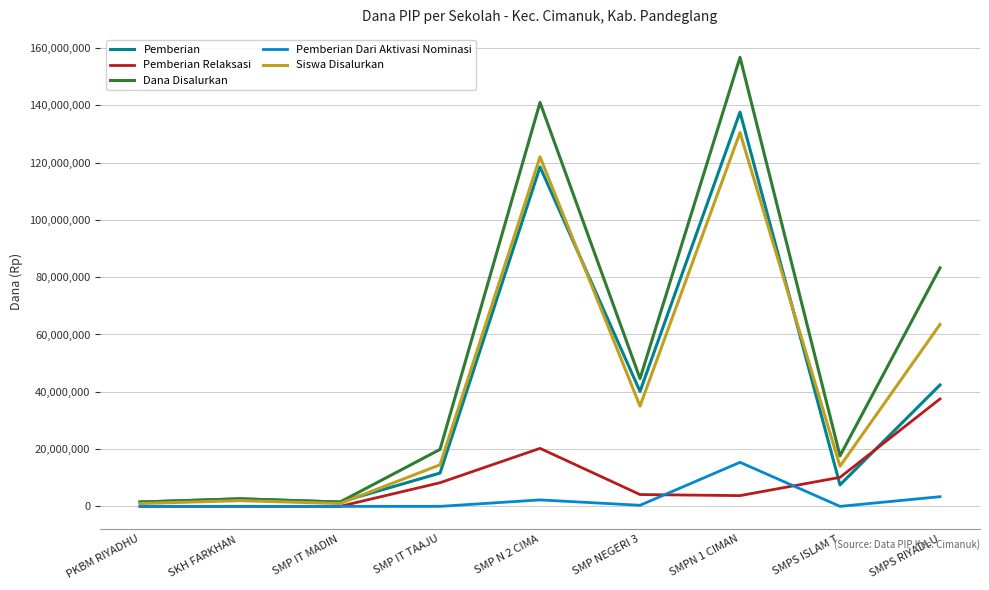

What position from the left is SMPS ISLAM T?

8